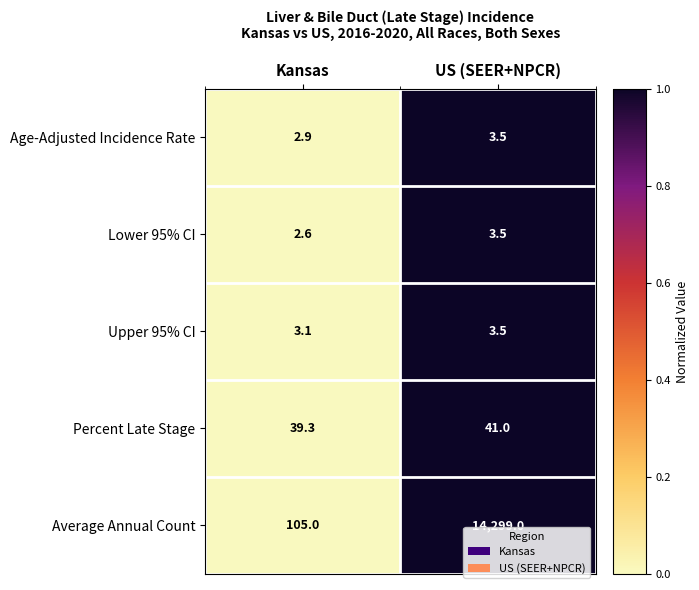

The value of Age-Adjusted Incidence Rate at Kansas is 4.9. True or false?

False